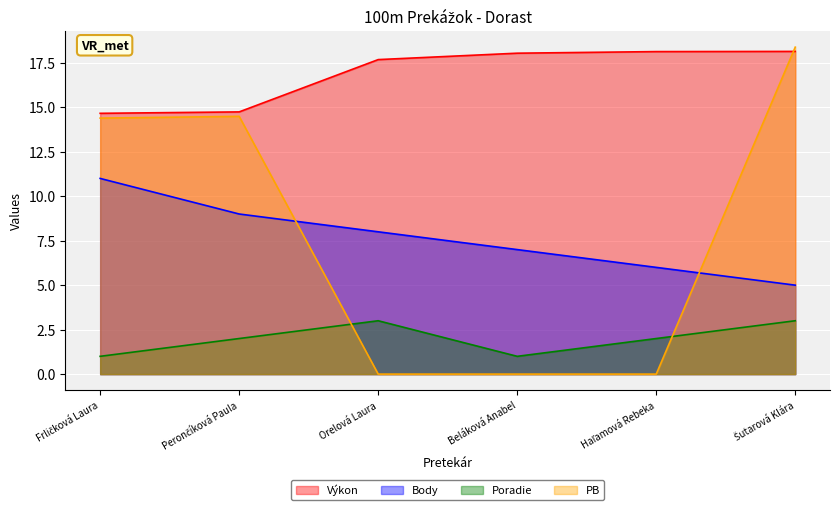

How many lines are shown in the chart?

4